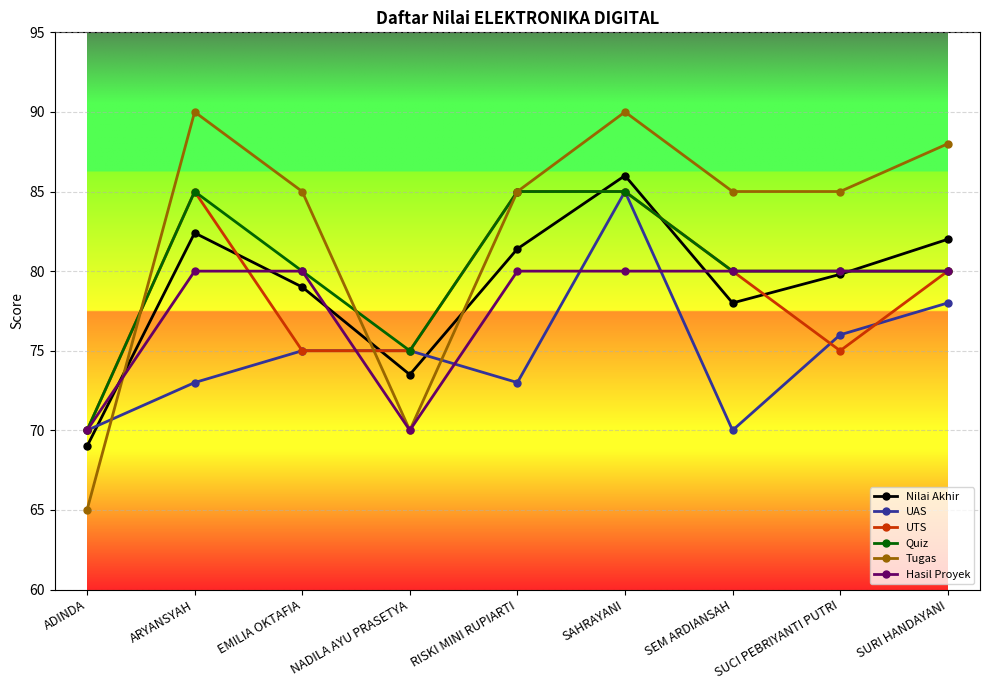

The value of UAS at RISKI MINI RUPIARTI is 103.8. True or false?

False